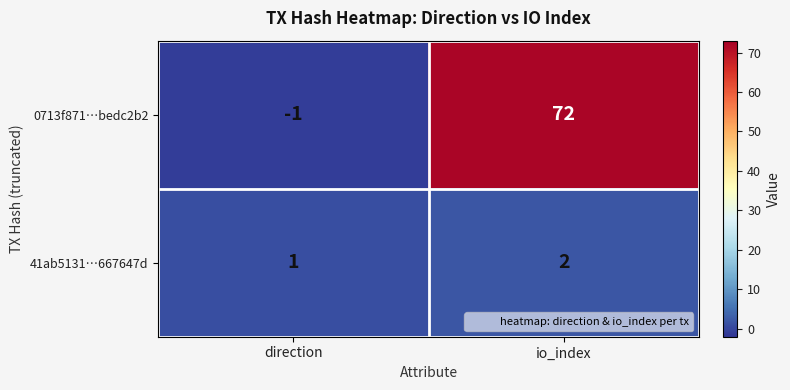

At which category is the sum across all series the highest?

io_index